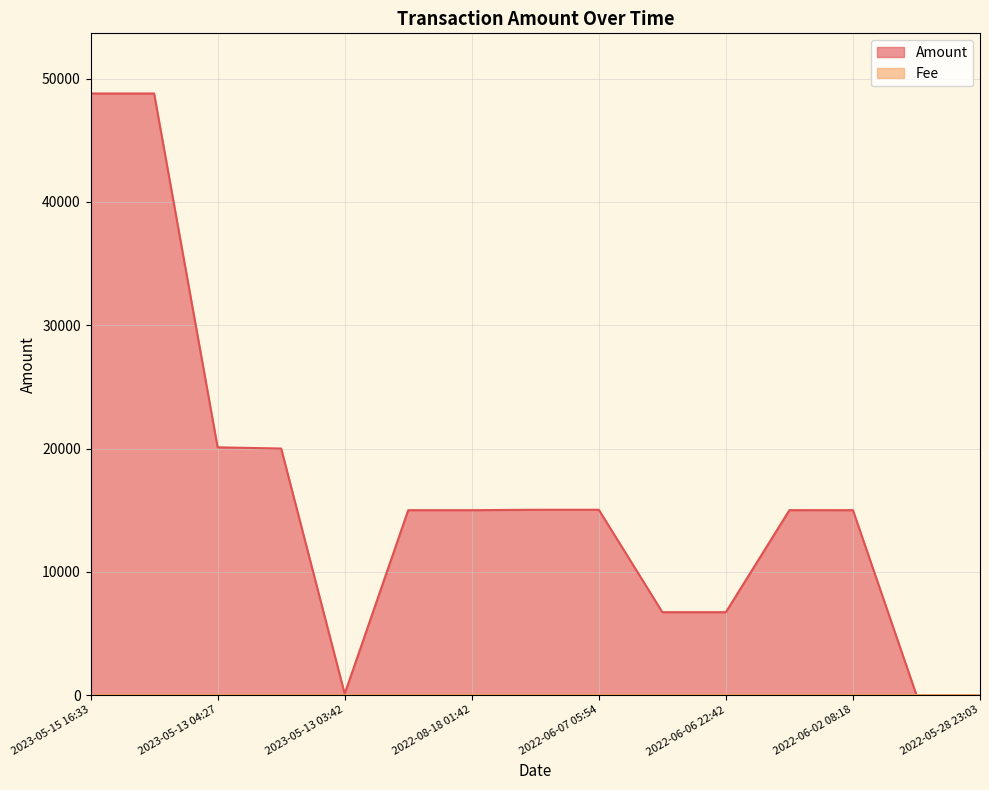

The Fee series shows 0.0 at 2022-05-28 23:03. True or false?

False